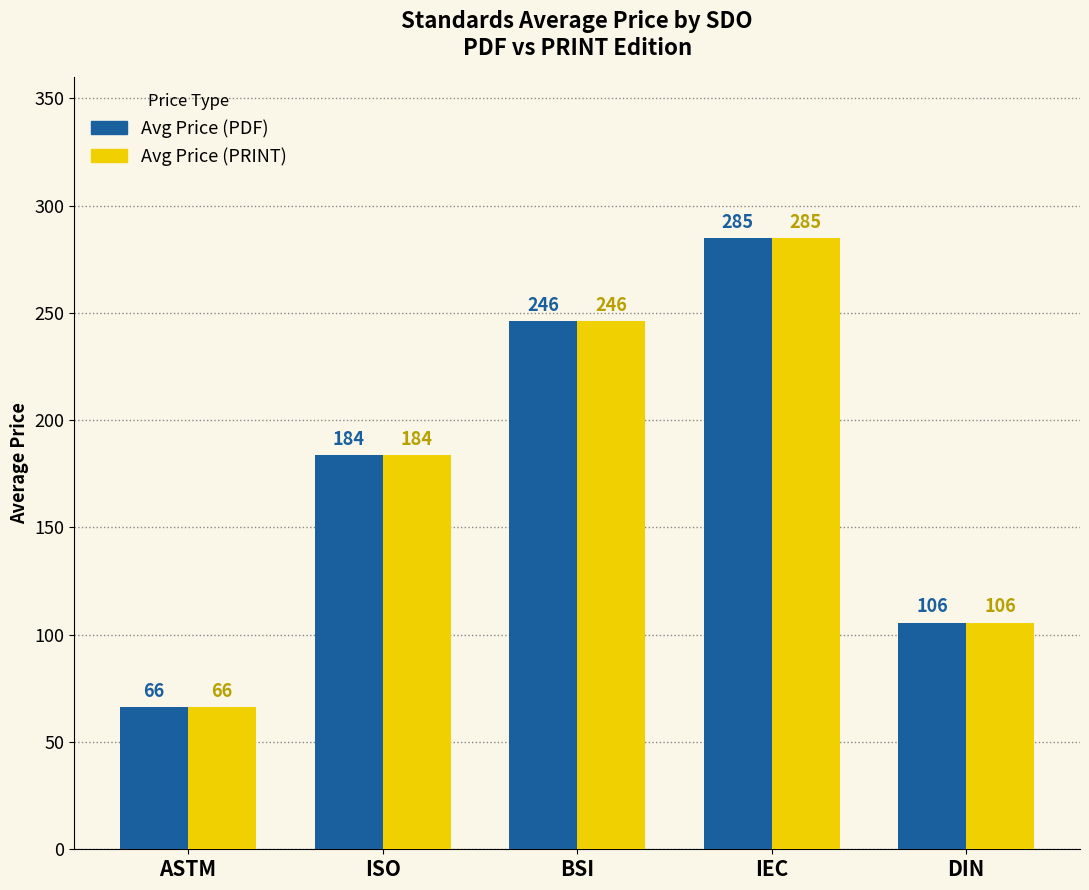

At which label is Avg Price (PRINT) closest to 175?

ISO